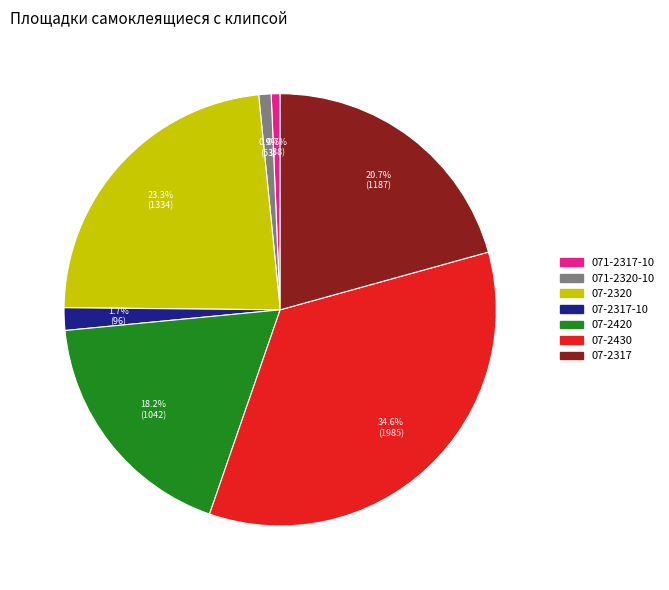

Is there a majority slice in this chart?

No